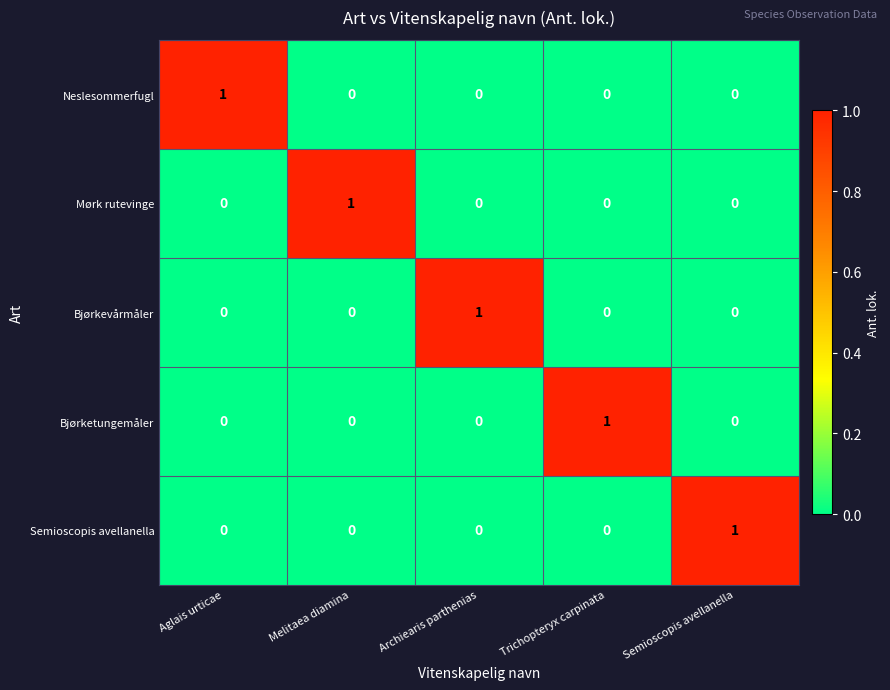

The value of Bjørkevårmåler at Aglais urticae is 0. True or false?

True